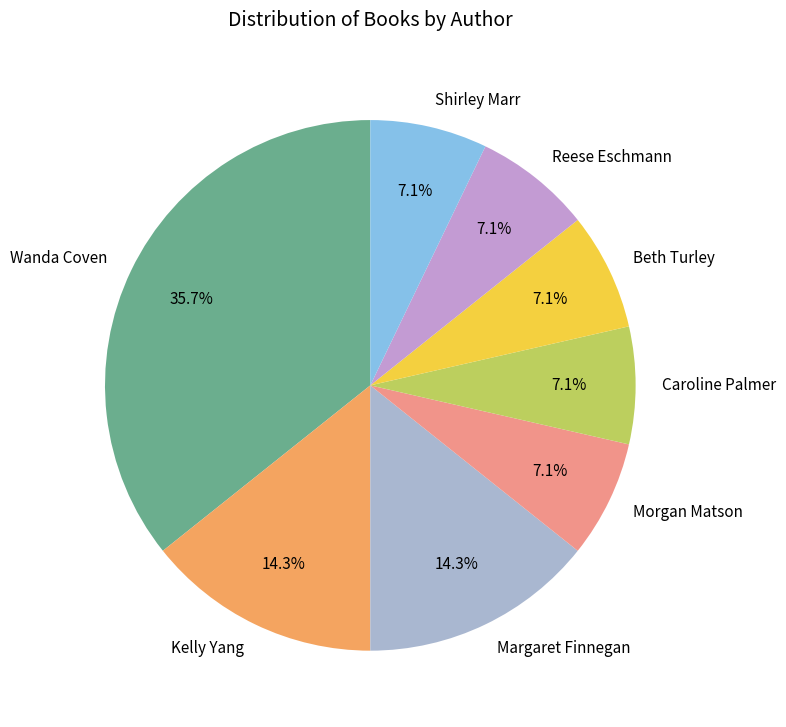

Is there a majority slice in this chart?

No